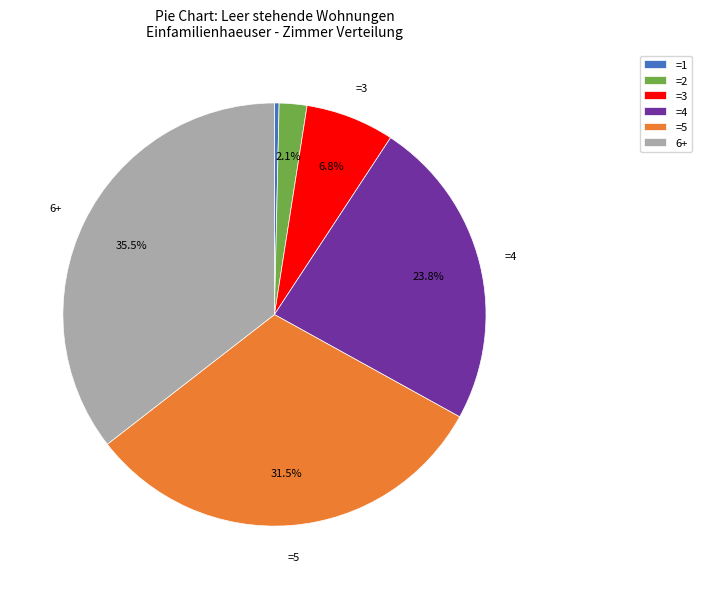

Combined, do =3 and =4 account for over 50%?

No